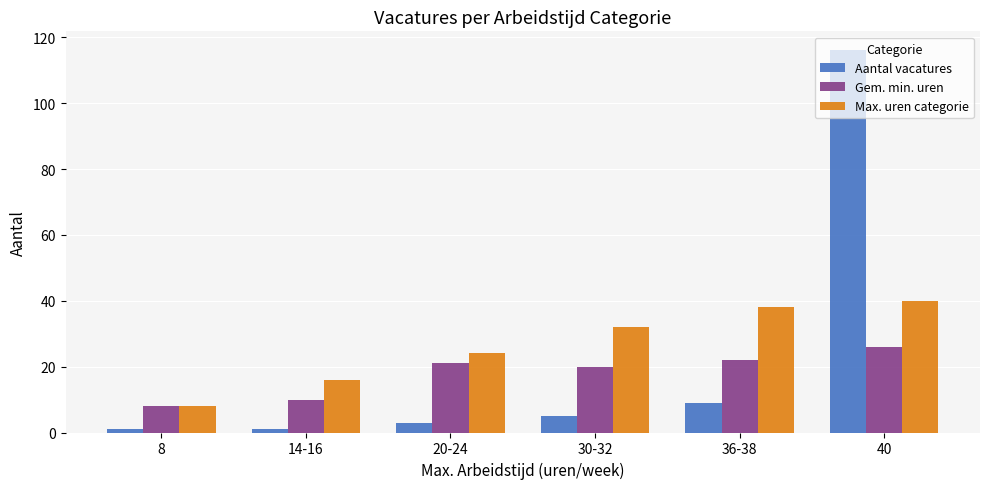

What is the label of the 1st bar from the left?

8